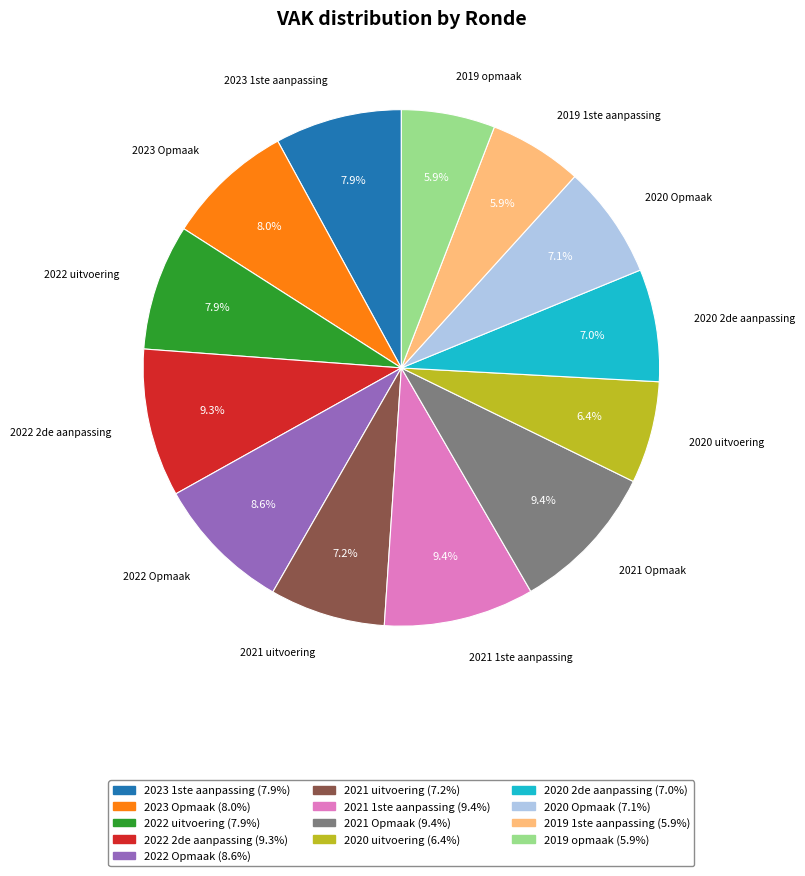

Does any single category account for the majority?

No